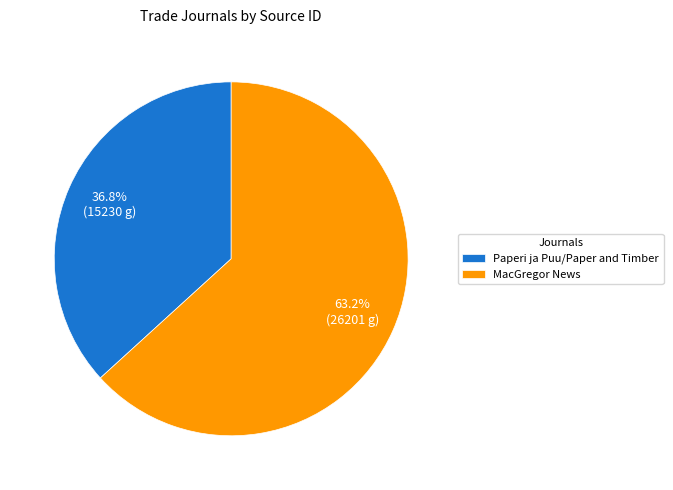

What is the smallest slice in the pie chart?

Paperi ja Puu/Paper and Timber